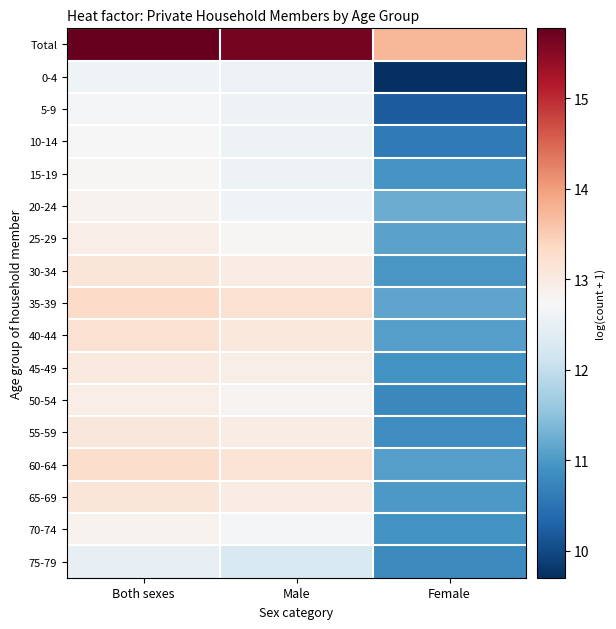

Which has a higher value, Female or Both sexes?

Both sexes